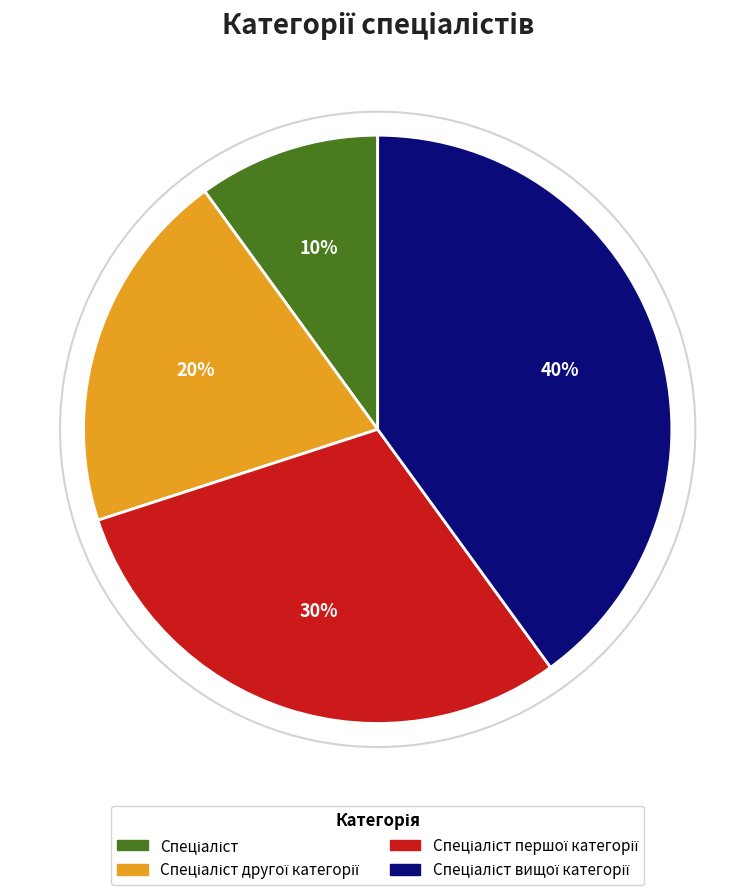

Does any single category account for the majority?

No